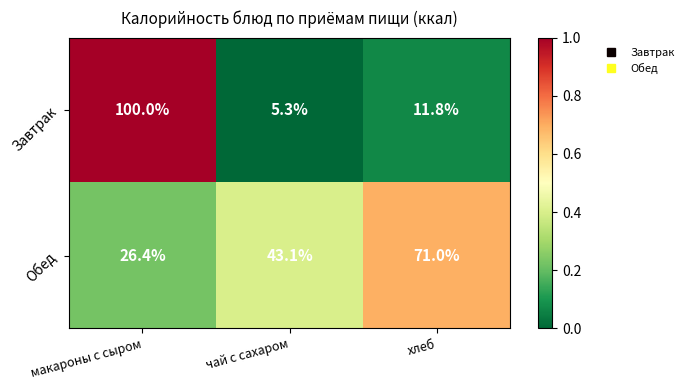

What is the maximum value for Обед?

71.0